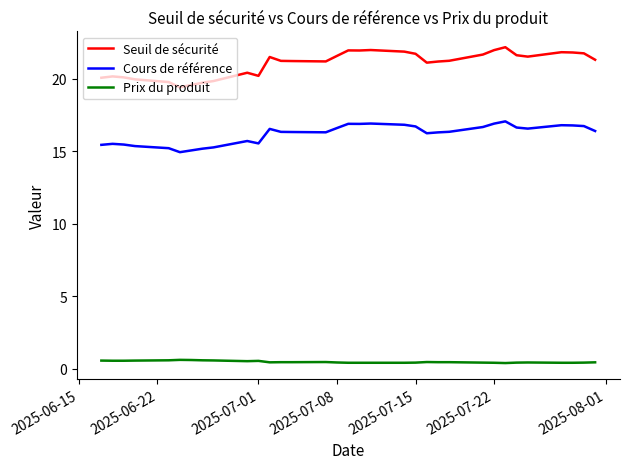

True or false: Seuil de sécurité and Prix du produit cross at least once.

False